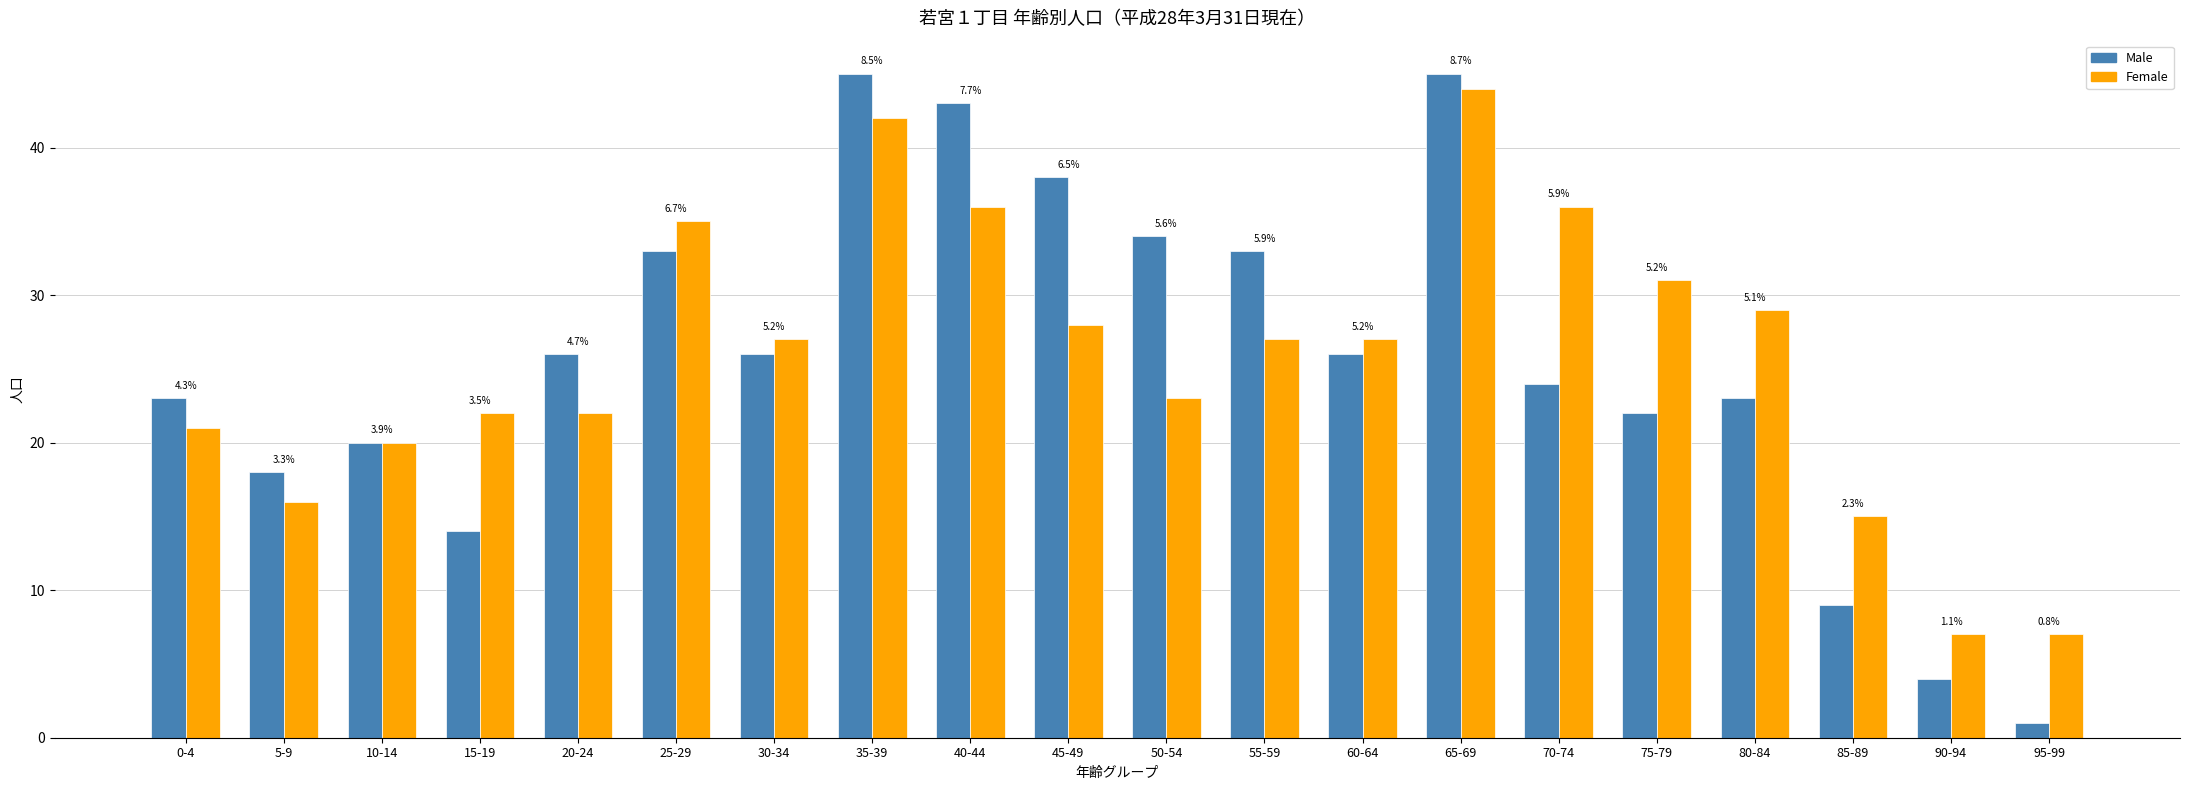

Are the bars horizontal?

No